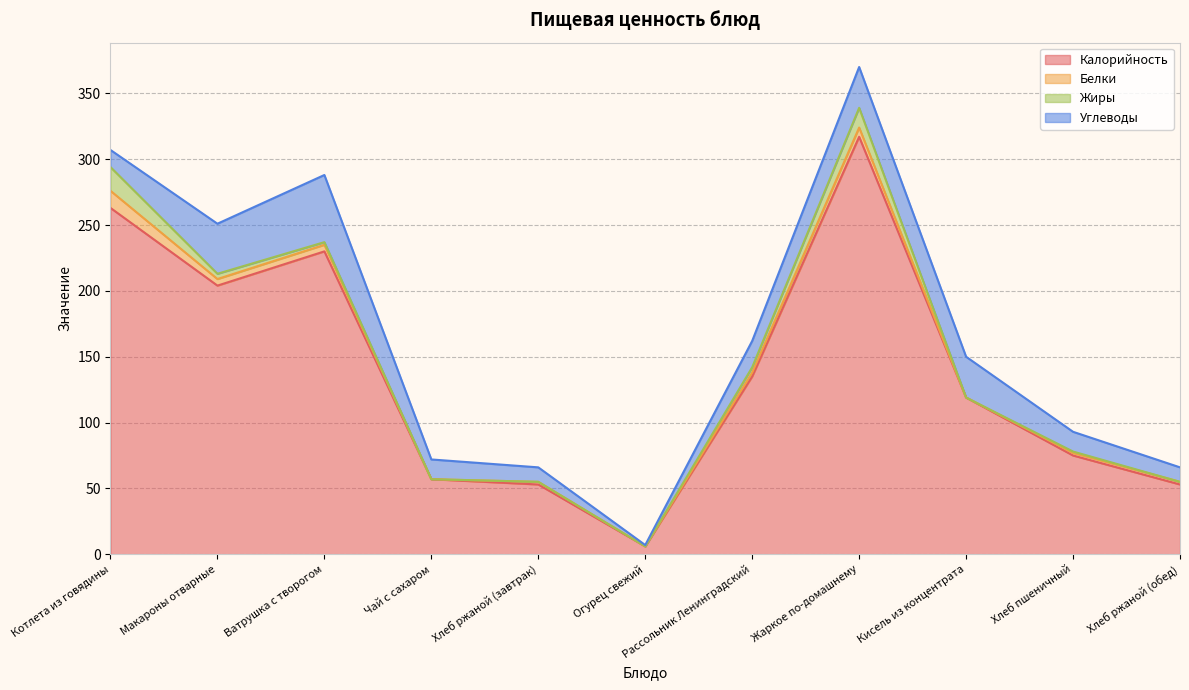

True or false: Калорийность and Углеводы cross at least once.

False